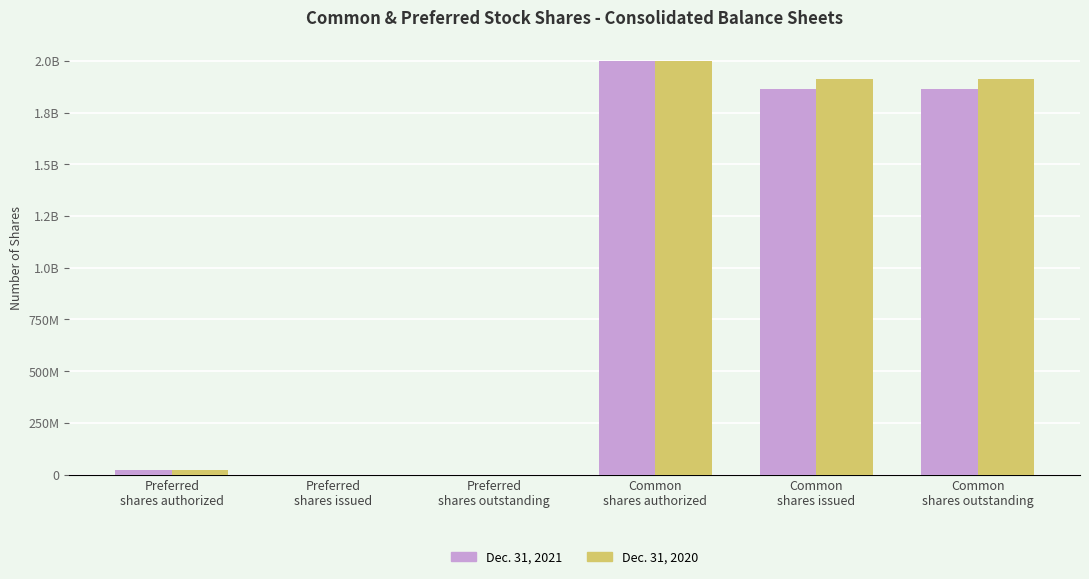

What are all the series names shown in the legend?

Dec. 31, 2021, Dec. 31, 2020